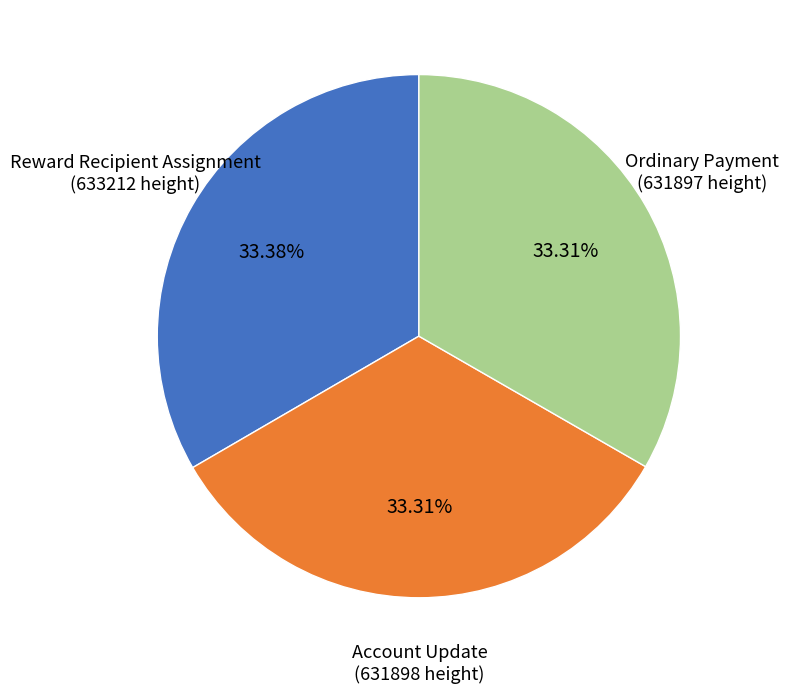

Does Reward Recipient Assignment account for over 50% of the chart?

No